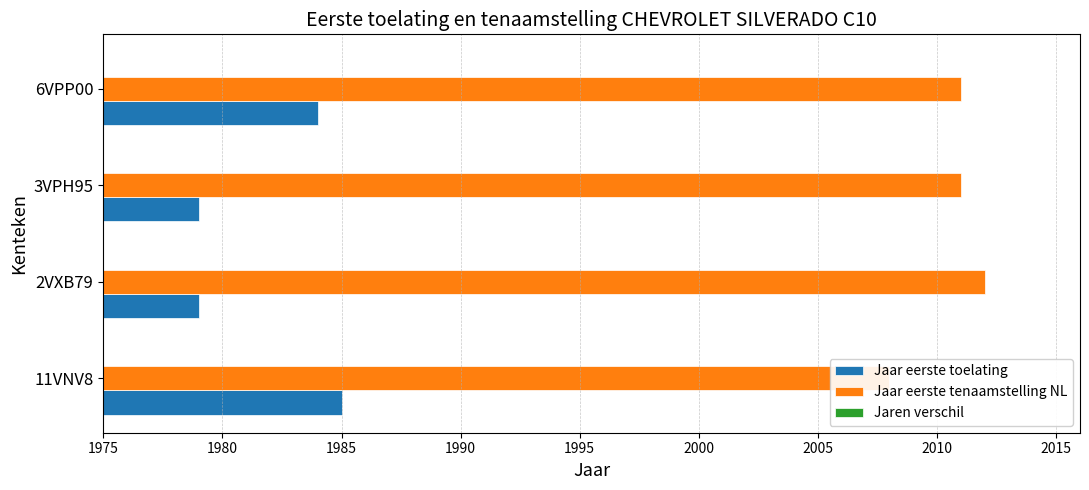

How many series are shown in this chart?

3